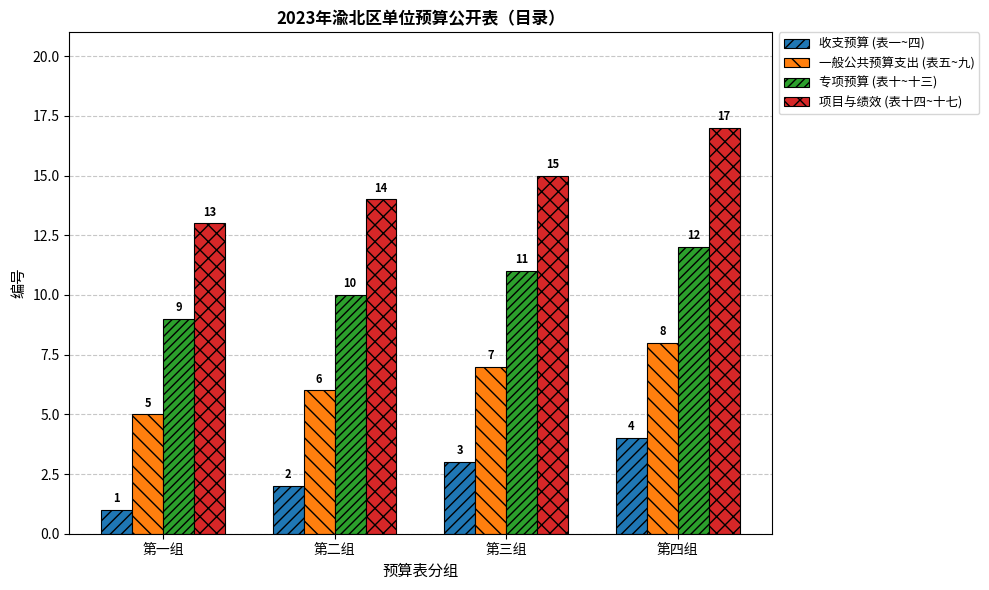

Rank the categories by 专项预算 (表十~十三) value from lowest to highest.

第一组, 第二组, 第三组, 第四组